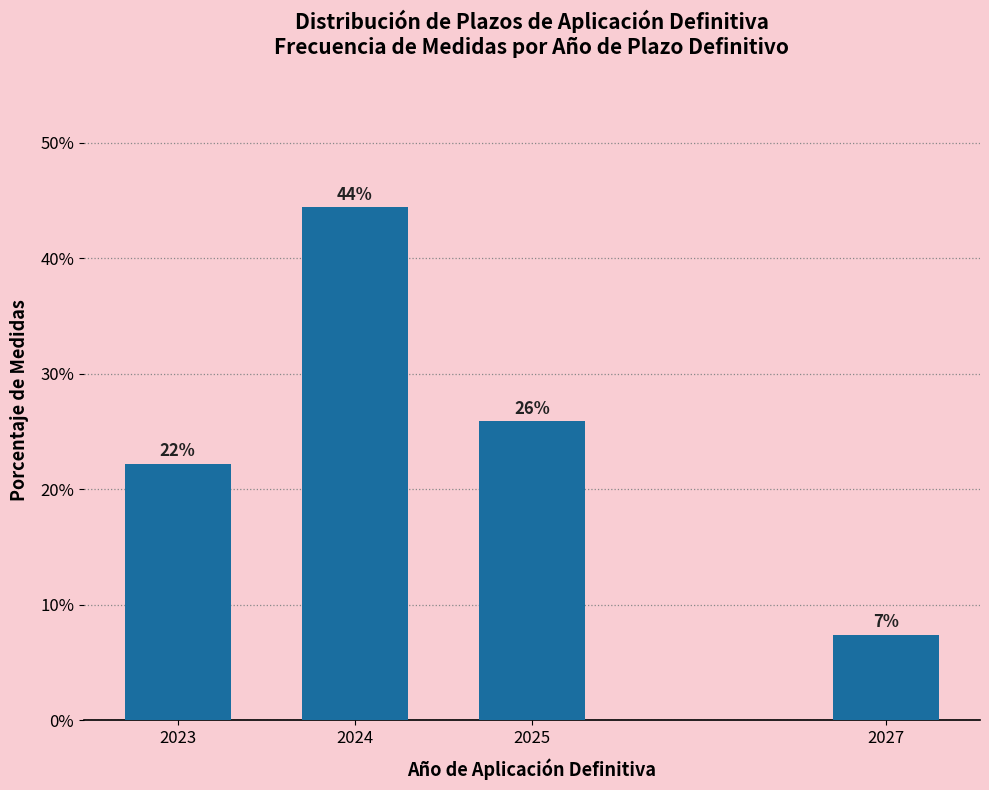

How many bars are there in total?

4